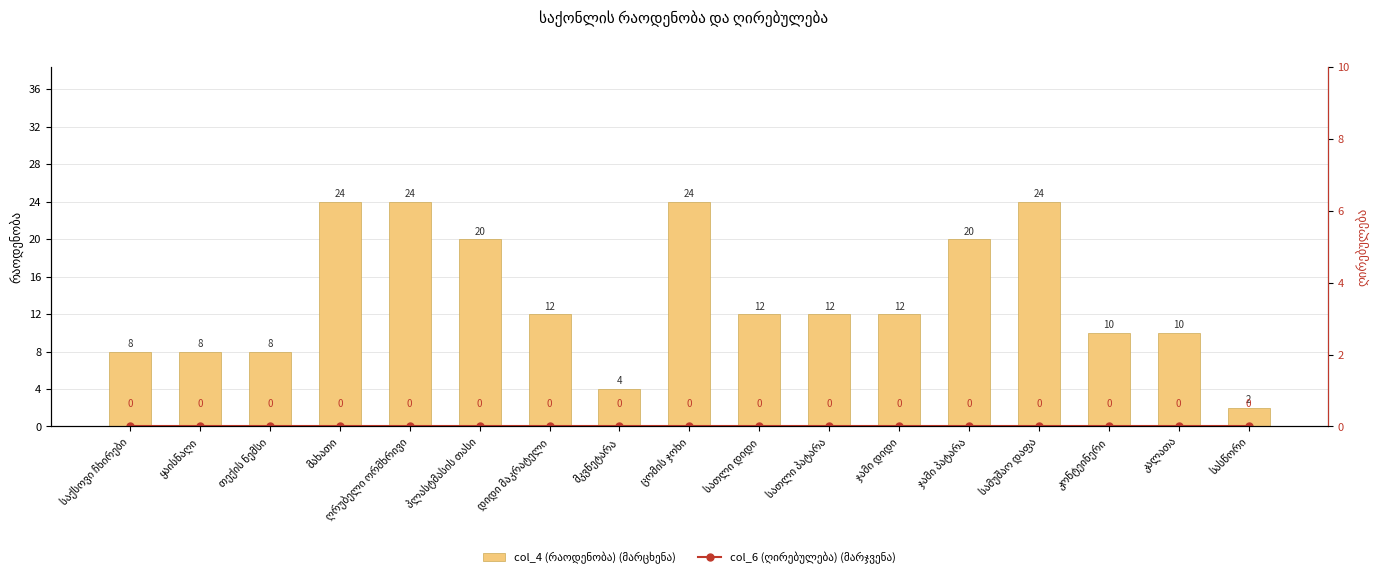

What is the value of the col_4 (რაოდენობა) (მარცხენა) bar at the 7th from the left?

12